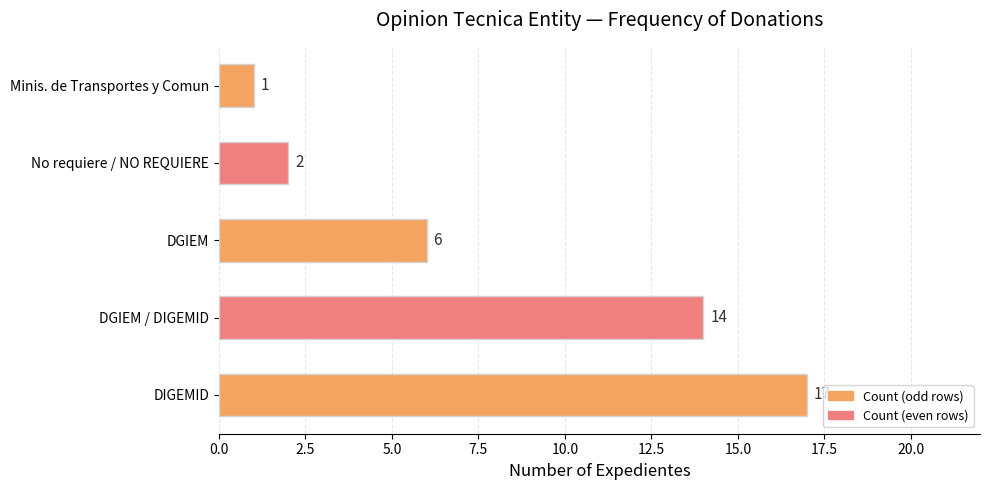

Which category has the lowest value across all series?

Minis. de Transportes y Comun